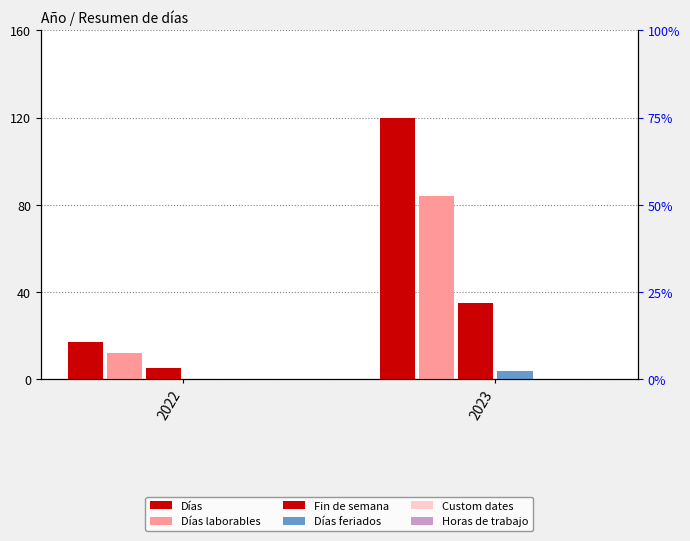

At how many categories does at least one series exceed 119?

1